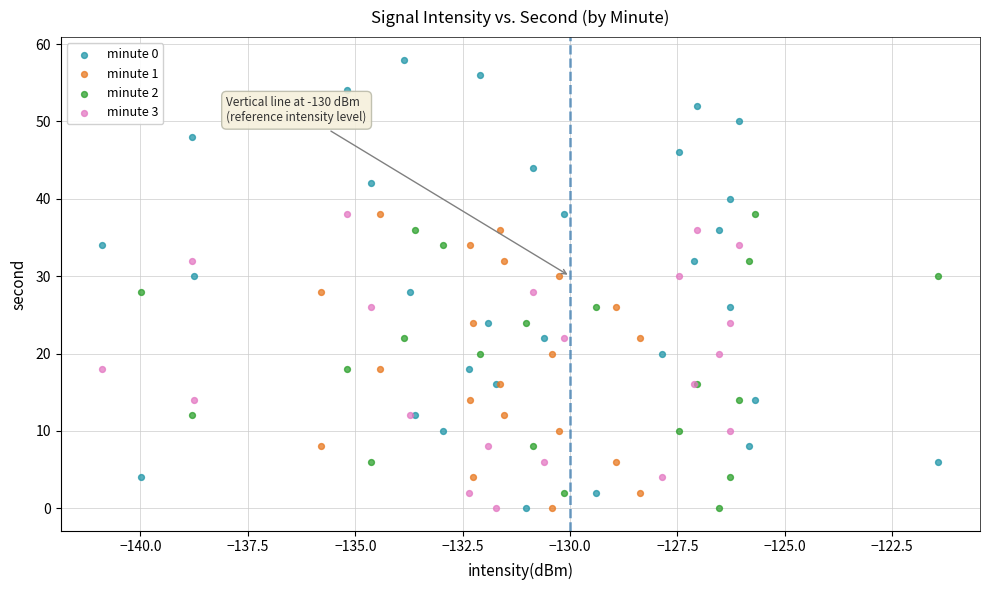

Which series contains the highest Y value?

minute 0